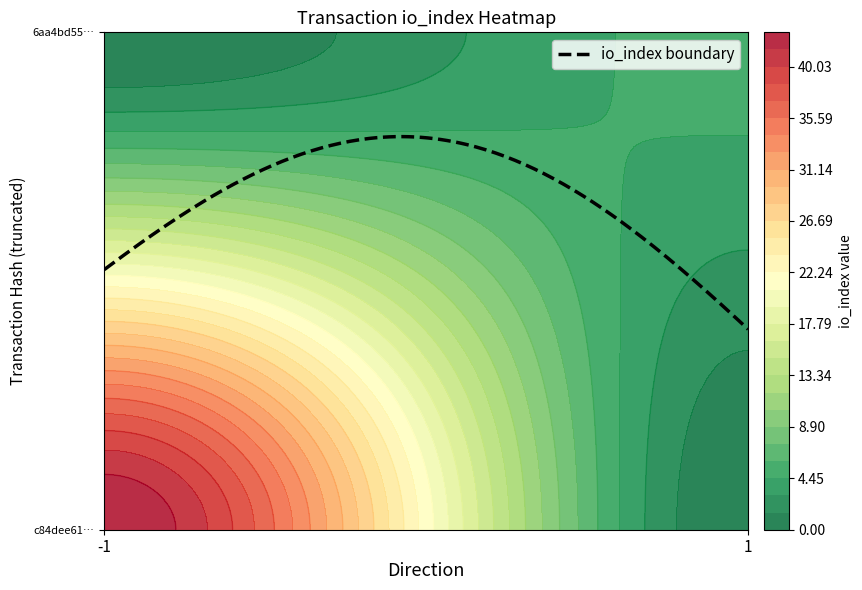

How many data points does each series have?

2